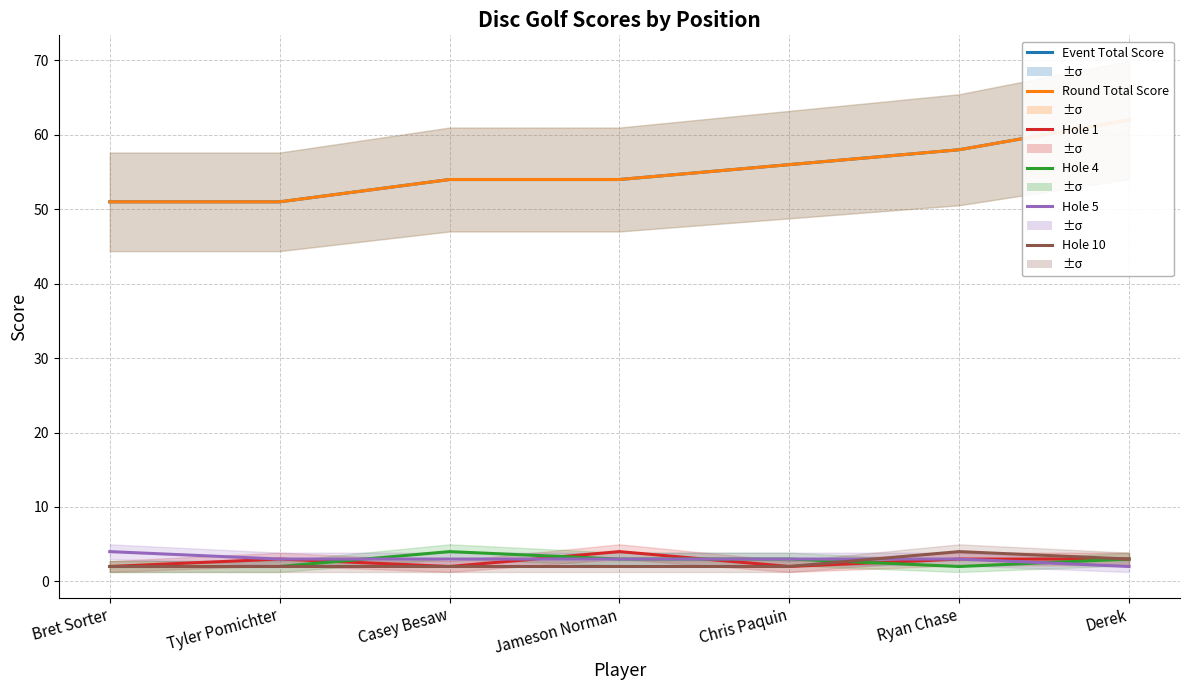

Which series has the largest range (max minus min)?

Event Total Score